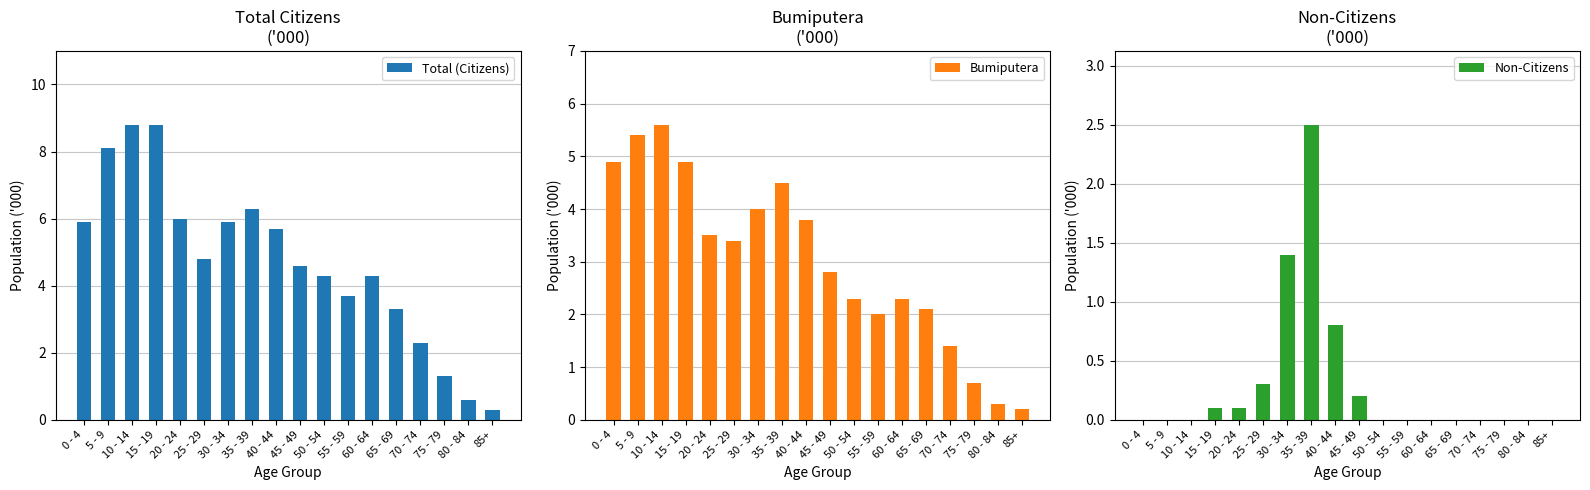

Reading right to left, extract all data points from this chart.

Total (Citizens): 0.3	0.6	1.3	2.3	3.3	4.3	3.7	4.3	4.6	5.7	6.3	5.9	4.8	6.0	8.8	8.8	8.1	5.9
Bumiputera: 0.2	0.3	0.7	1.4	2.1	2.3	2.0	2.3	2.8	3.8	4.5	4.0	3.4	3.5	4.9	5.6	5.4	4.9
Non-Citizens: 0.0	0.0	0.0	0.0	0.0	0.0	0.0	0.0	0.2	0.8	2.5	1.4	0.3	0.1	0.1	0.0	0.0	0.0